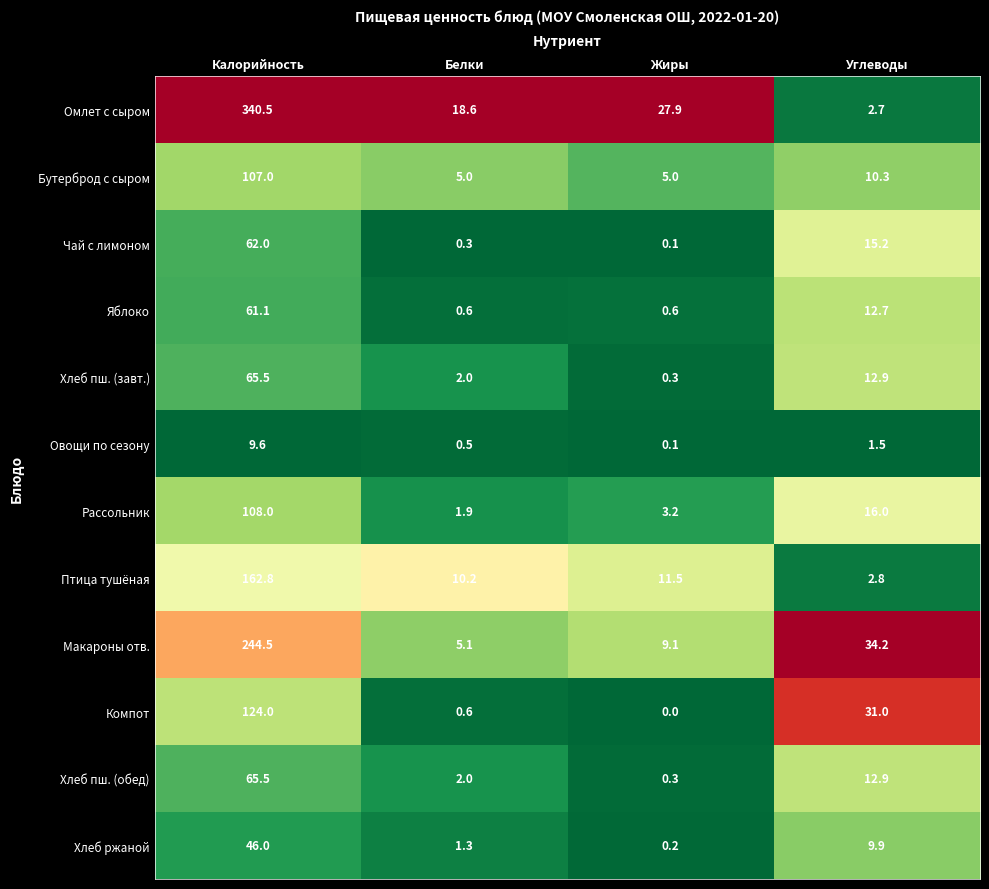

What is the highest value of the Омлет с сыром series?

340.5